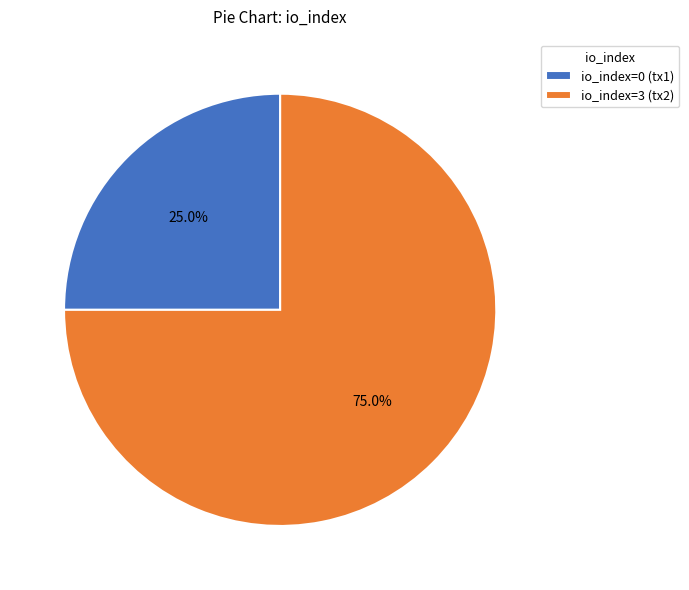

Do io_index=0 and io_index=3 together represent more than half of the pie?

Yes